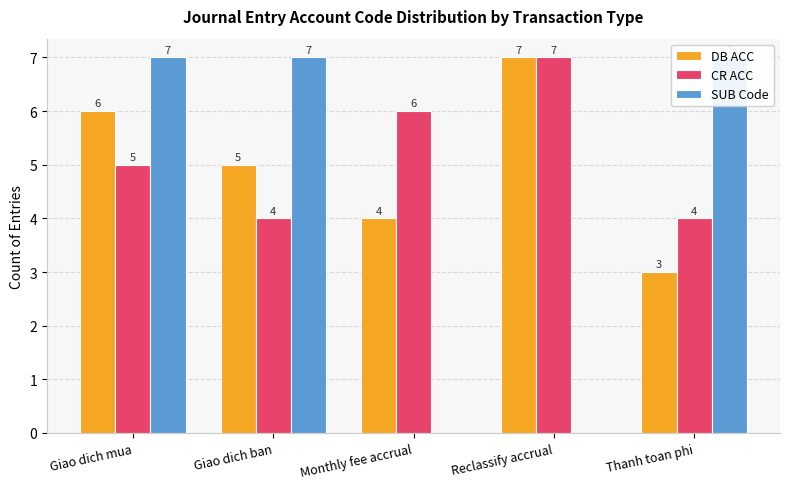

What is the total value across all series at Monthly fee accrual?

10